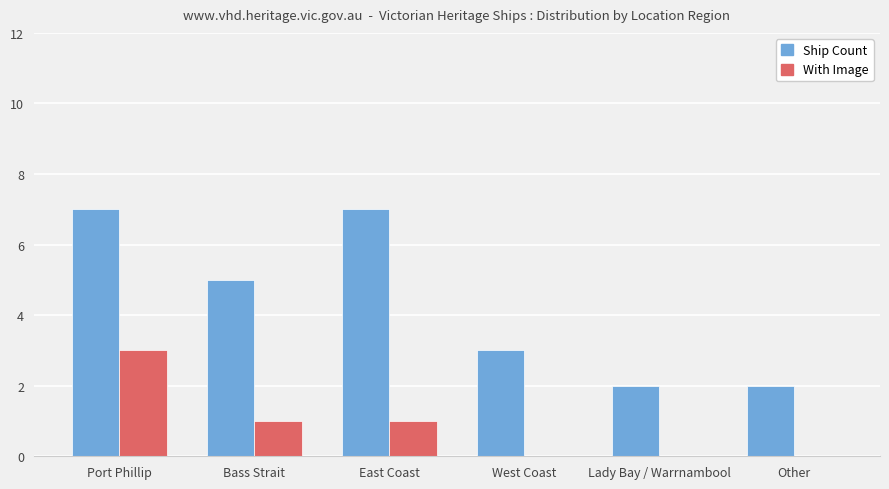

Does the chart contain stacked bars?

No